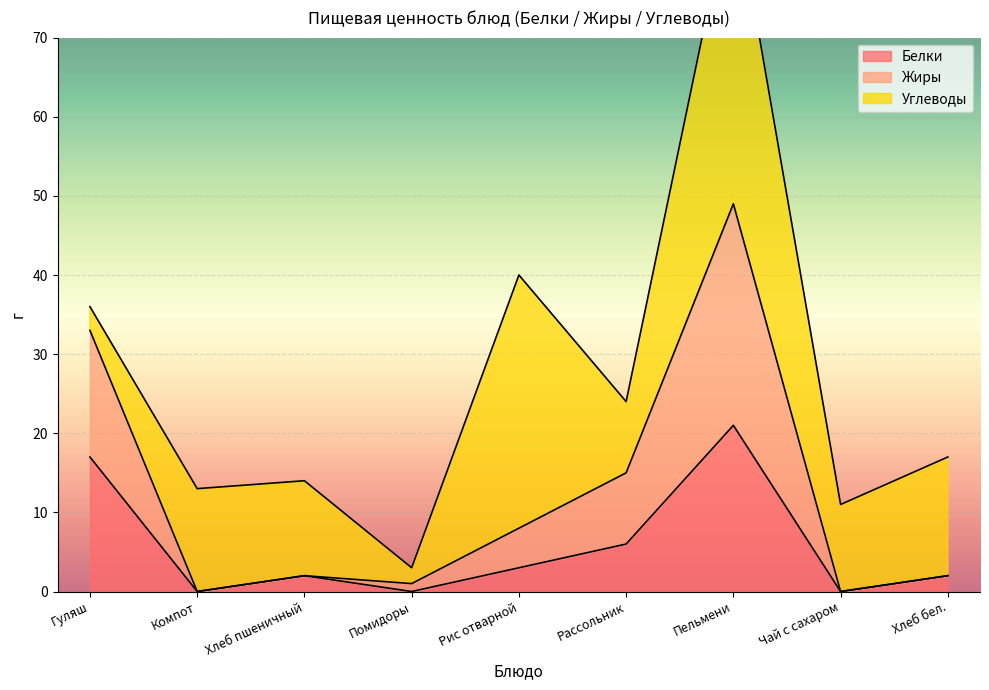

Which series has the widest spread of values?

Жиры